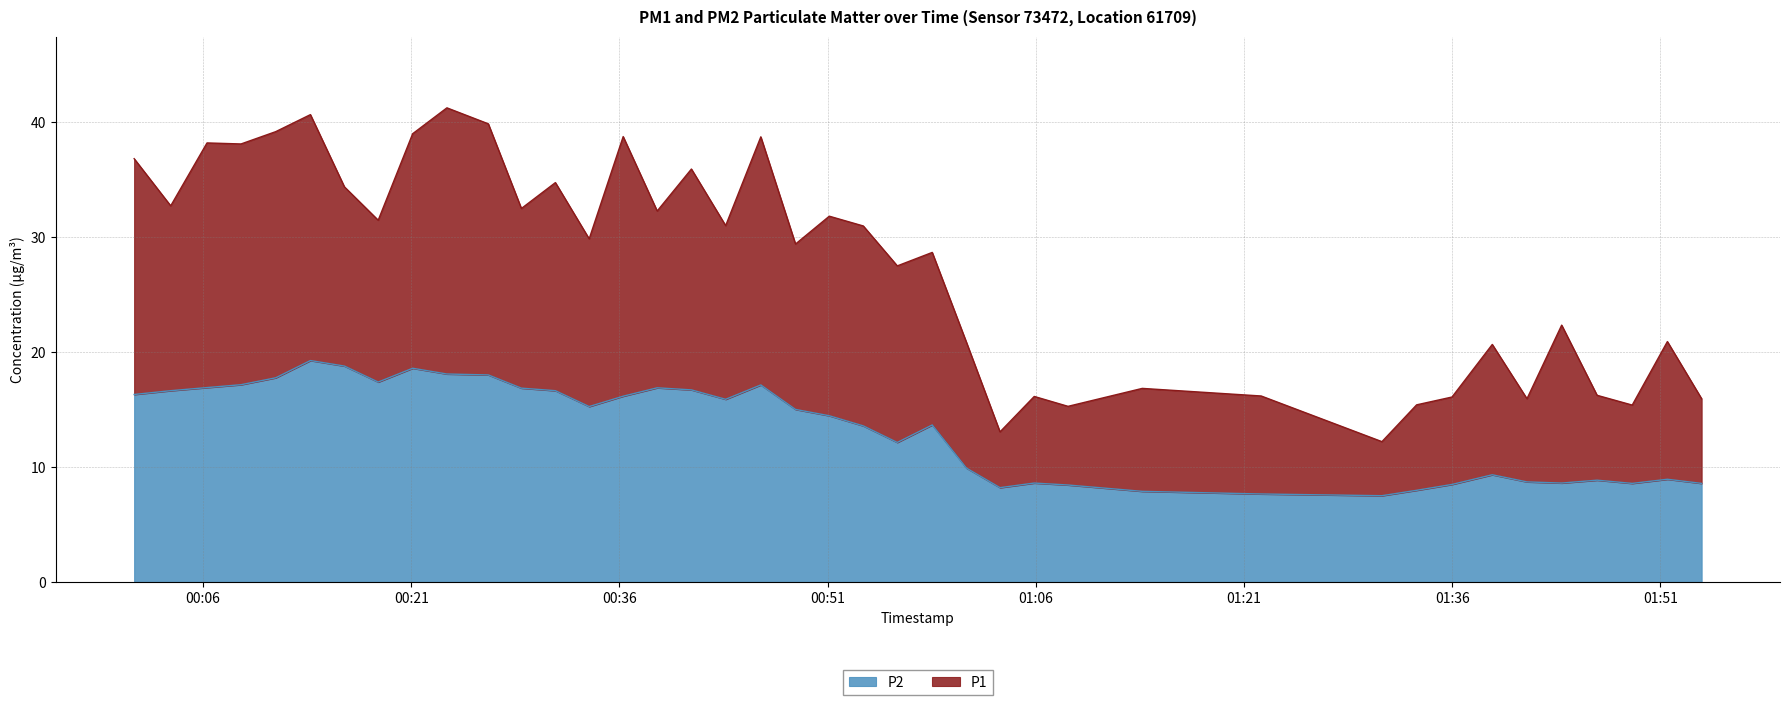

How many series are shown in this chart?

2